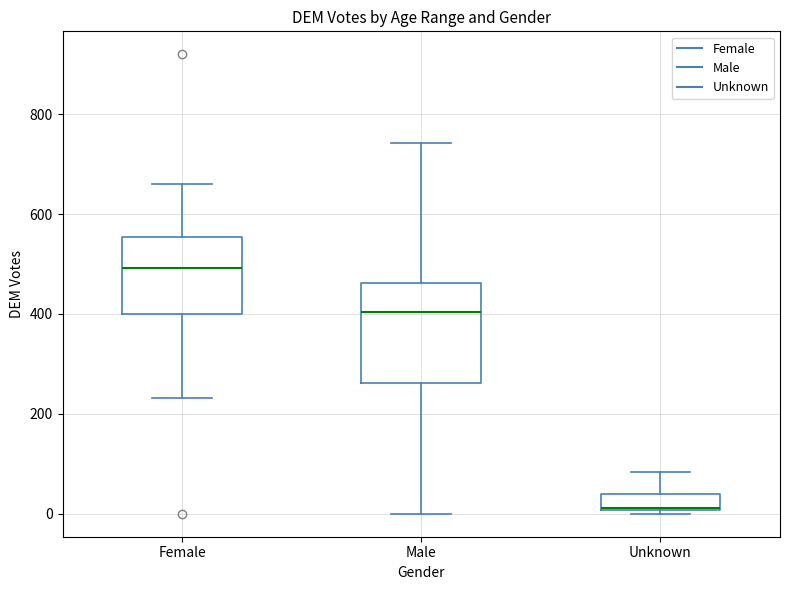

Where does the median line of the box for Unknown sit on the y-axis? The values are not printed on the chart, so give them approximately, as read against the axis.

20